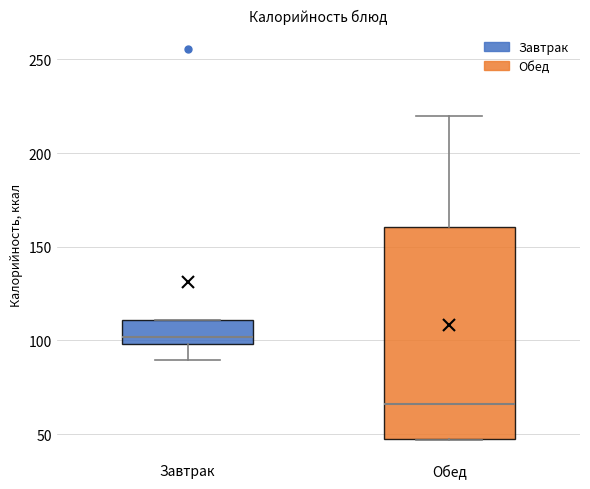

Where is the upper edge of the box for Обед on the y-axis? The values are not printed on the chart, so give them approximately, as read against the axis.

160